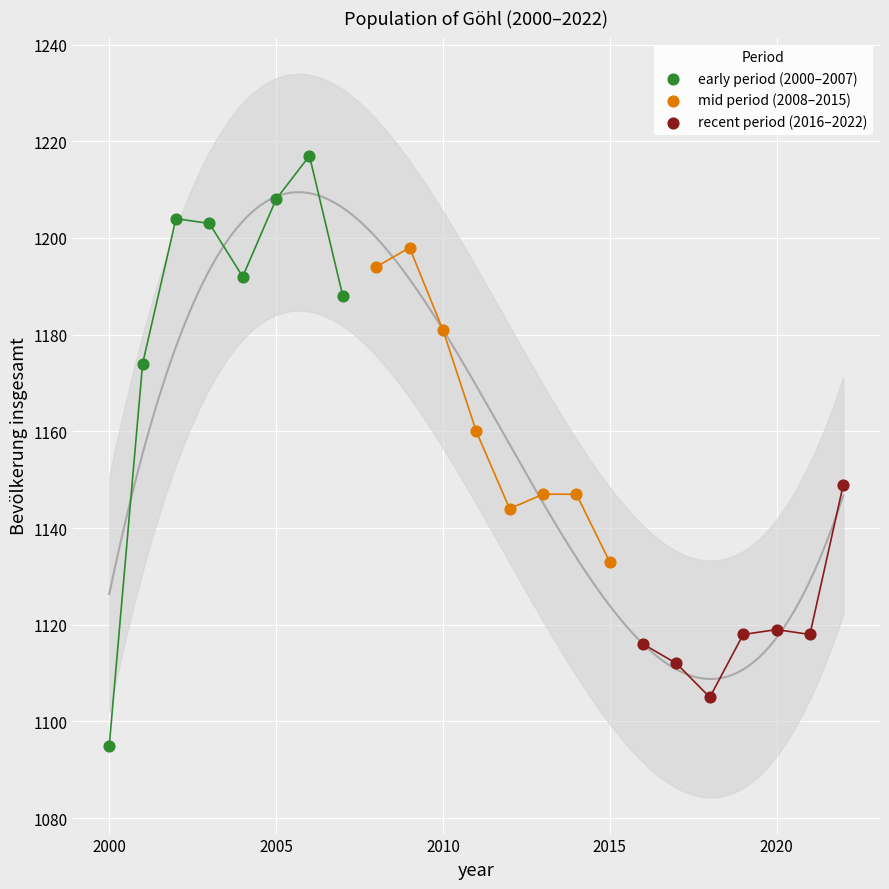

Which series contains the highest Y value?

early period (2000–2007)